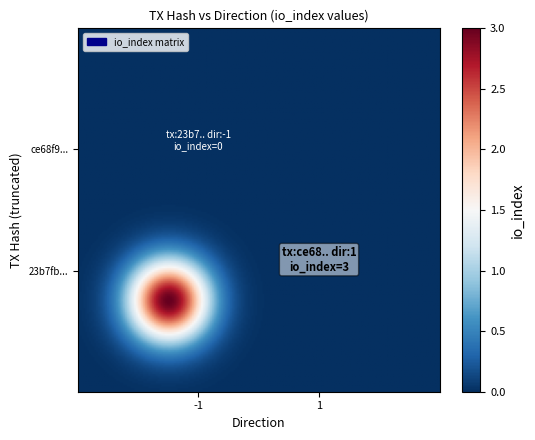

What is the difference between the maximum and minimum values in the 23b7fbbc543c82bf08f0caac411b9fcaad72d03 series?

1